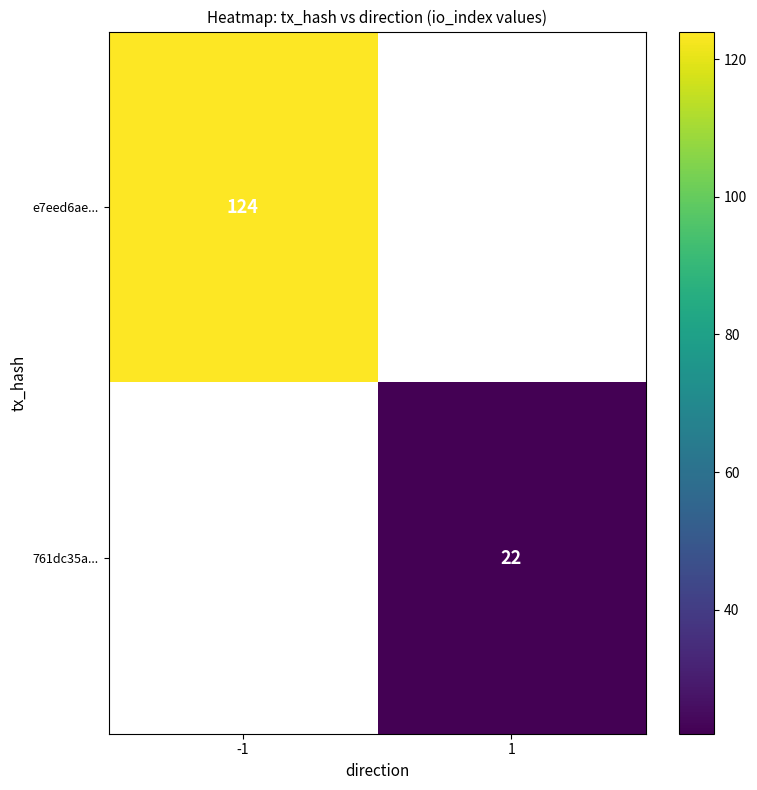

At how many categories does at least one series exceed 42?

1